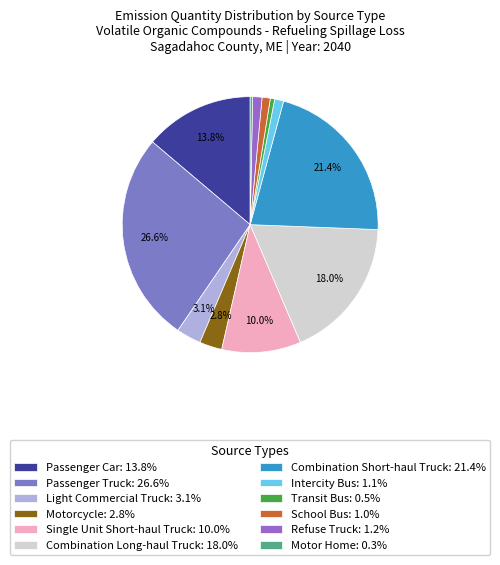

True or false: School Bus accounts for 15% of the total.

False